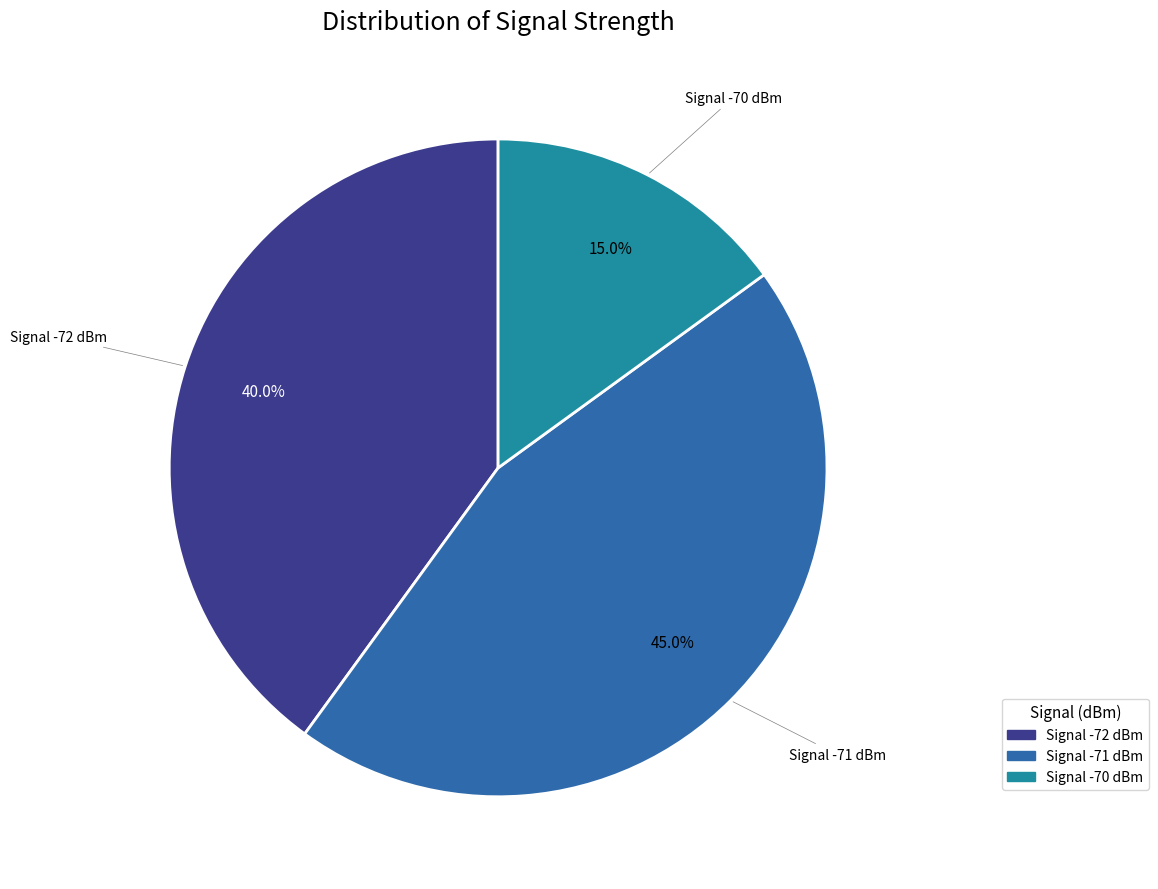

Is there any slice that represents more than half of the pie?

No